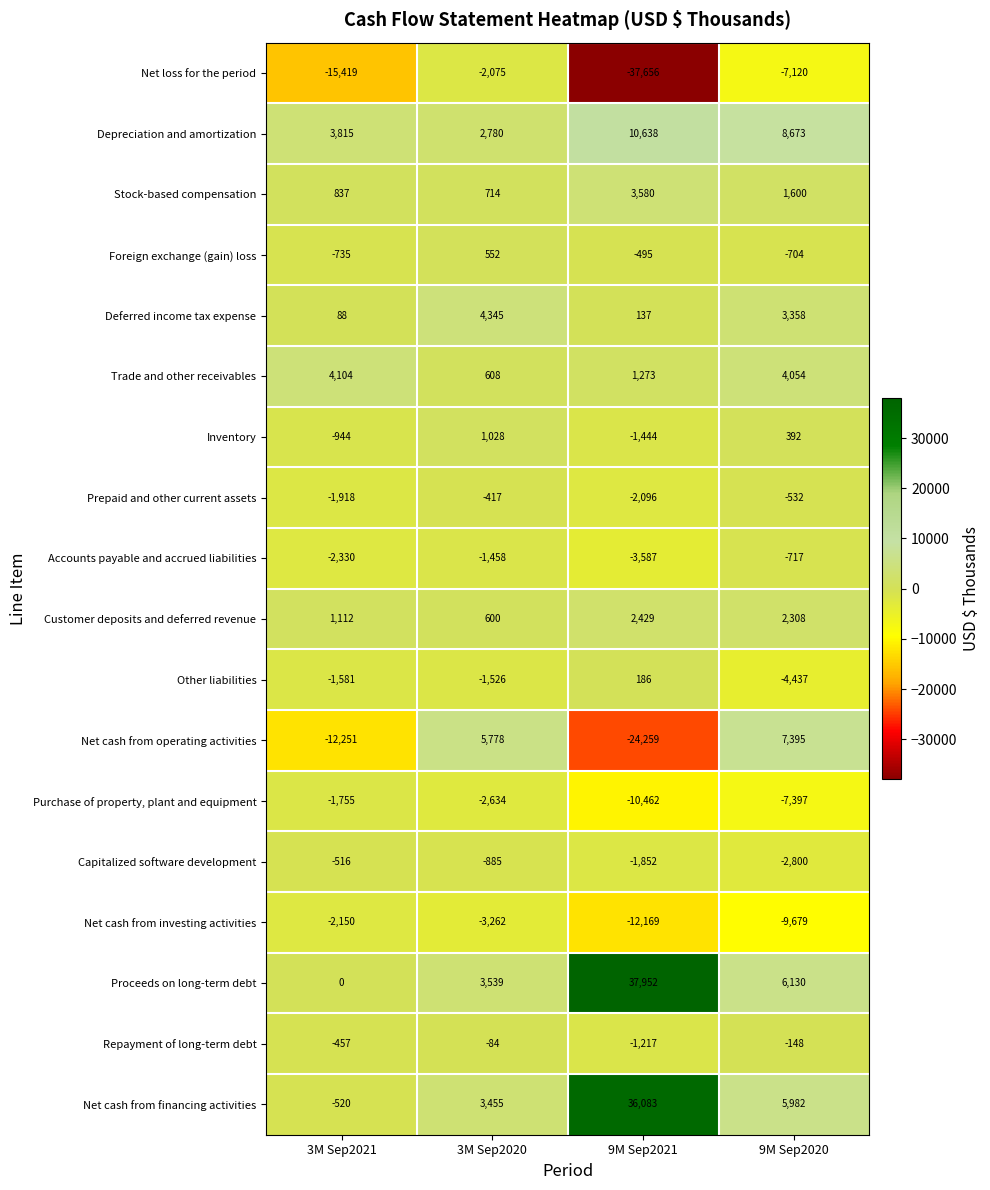

At 3M Sep2020, list the series in order from largest to smallest.

Net cash from operating activities, Deferred income tax expense, Proceeds on long-term debt, Net cash from financing activities, Depreciation and amortization, Inventory, Stock-based compensation, Trade and other receivables, Customer deposits and deferred revenue, Foreign exchange (gain) loss, Repayment of long-term debt, Prepaid and other current assets, Capitalized software development, Accounts payable and accrued liabilities, Other liabilities, Net loss for the period, Purchase of property, plant and equipment, Net cash from investing activities